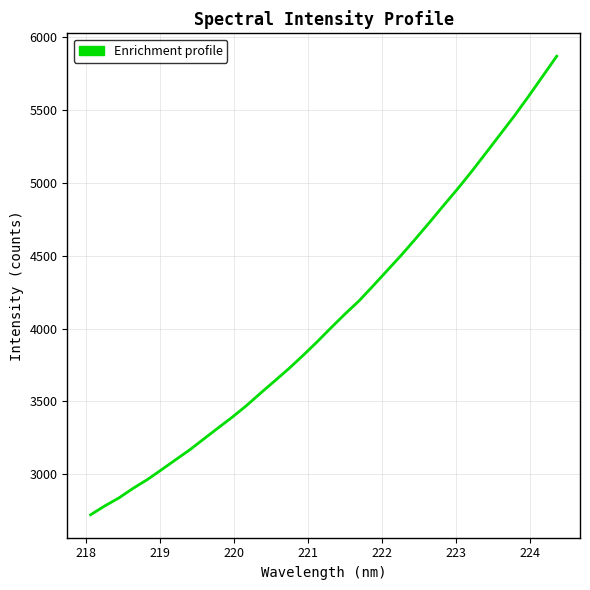

What is the smallest value displayed?

2721.5